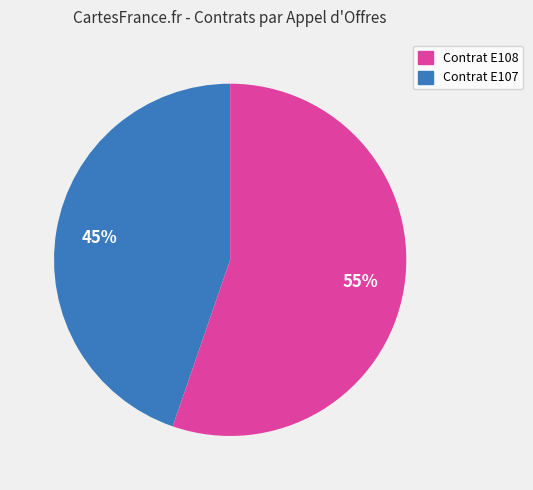

Is there a majority slice in this chart?

Yes